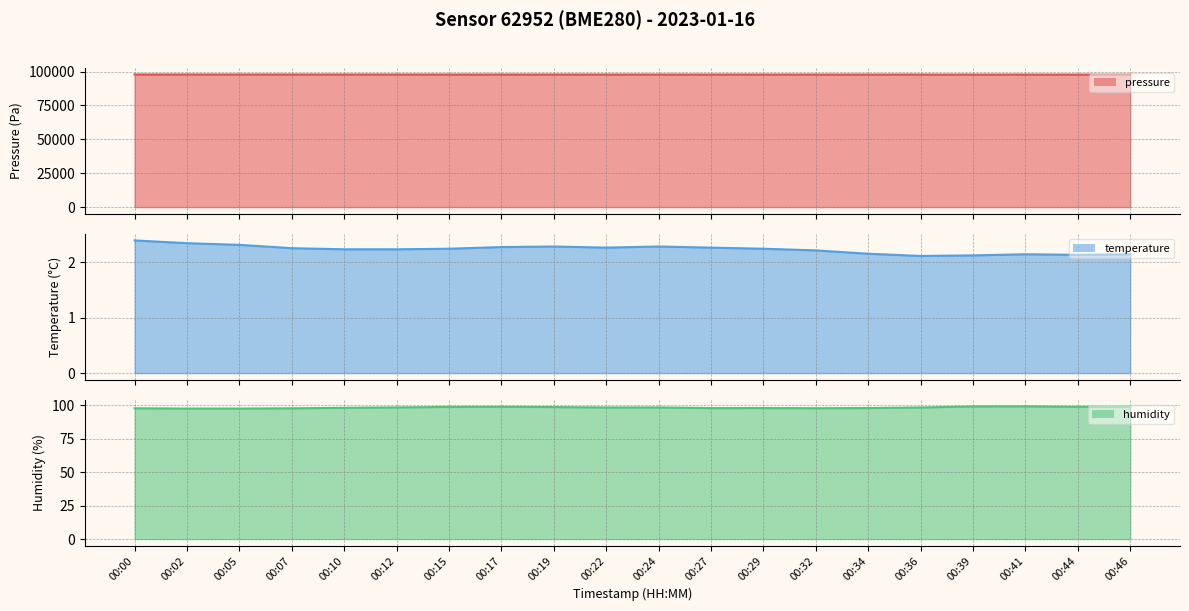

What are all the series names shown in the legend?

pressure line, temperature line, humidity line